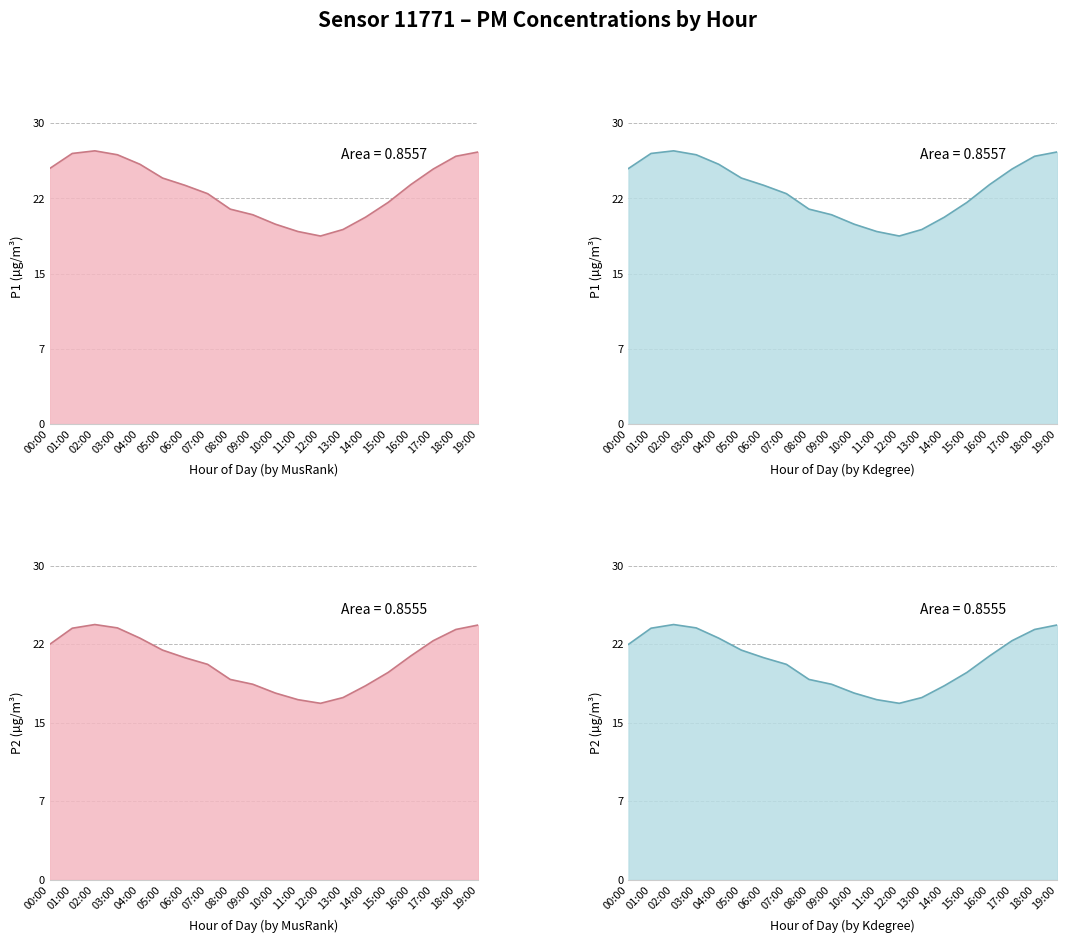

How many interior local valleys does the P2 series have?

1